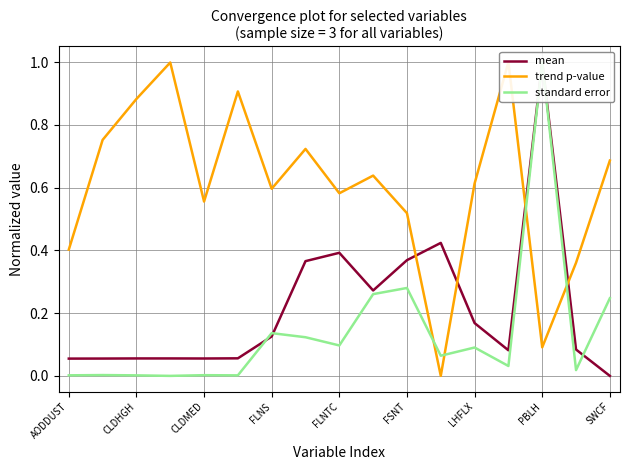

How many lines are shown in the chart?

3